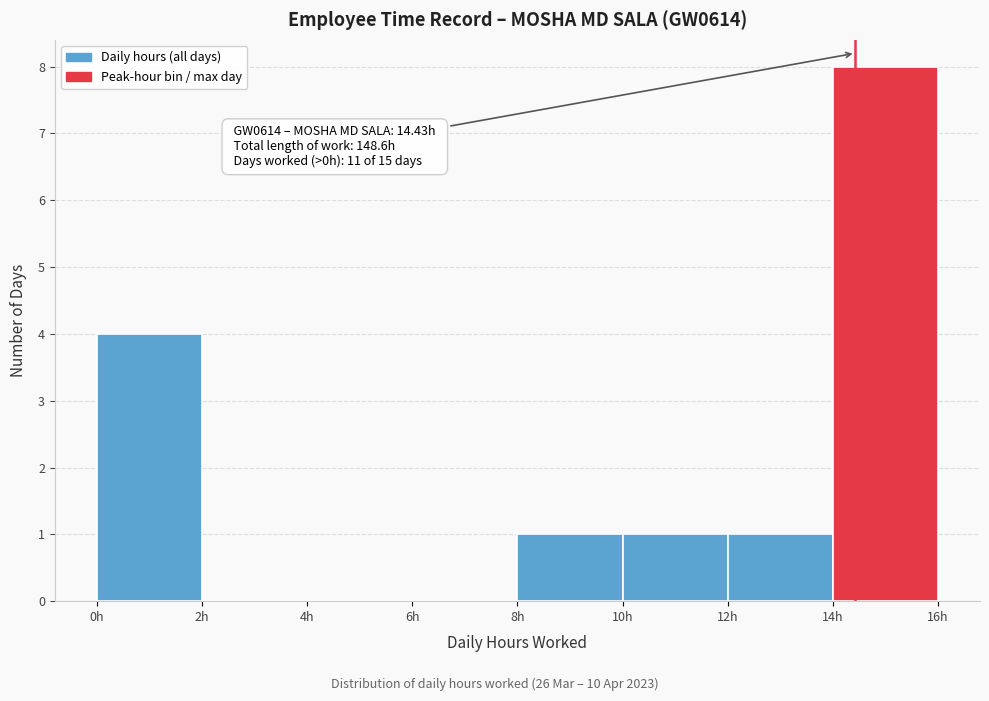

Over which range of the x-axis is the bar tallest?

14 to 16